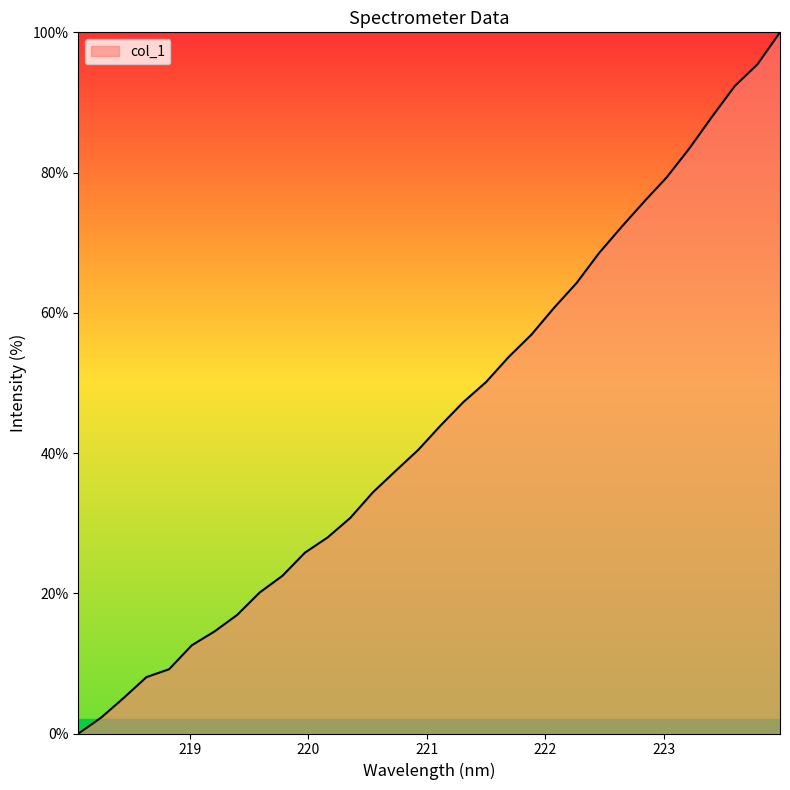

How many lines are shown in the chart?

1